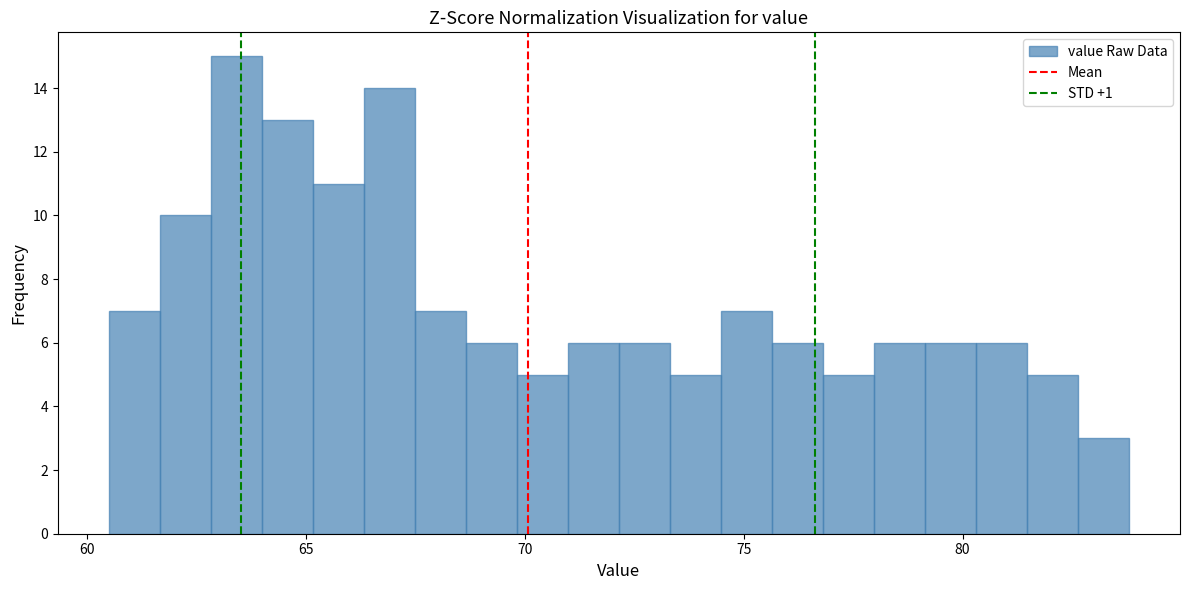

Read against the x-axis, roughly where is the centre of the tallest bar?

63.5